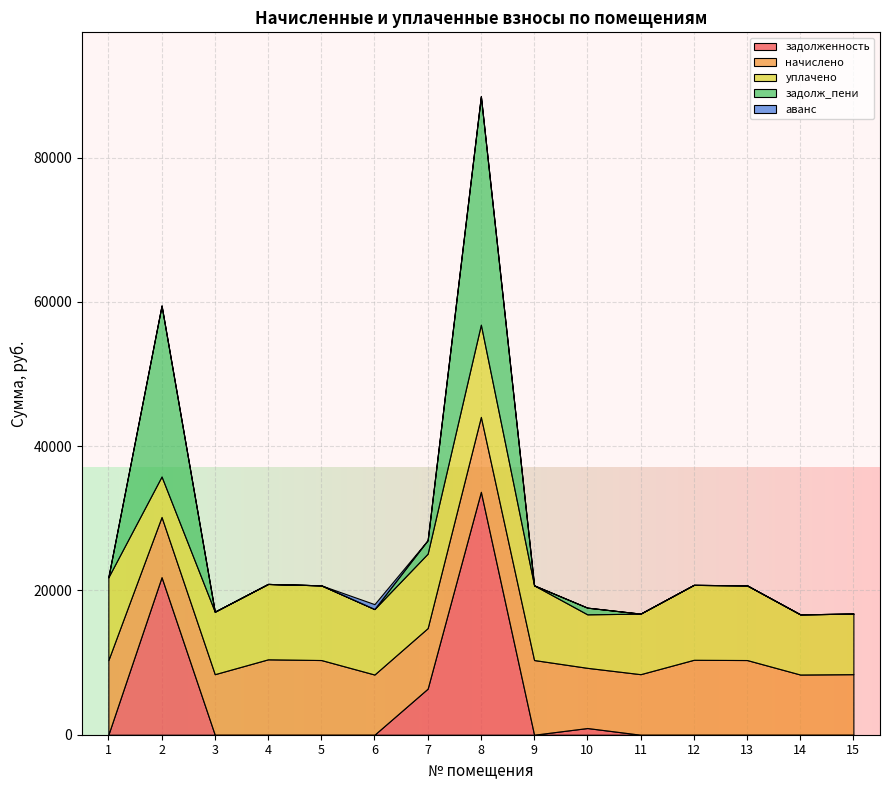

How many values in задолженность are above zero?

4